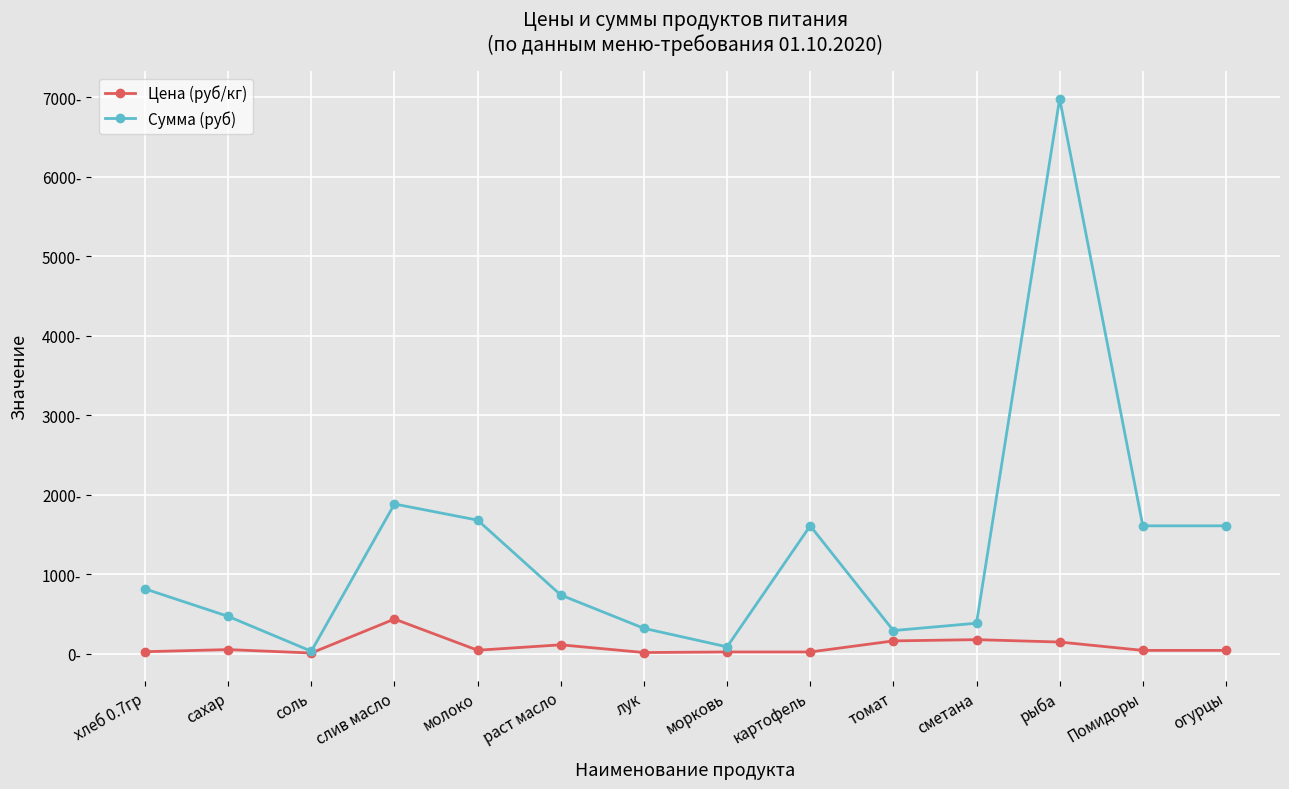

What is the label of the 5th point from the right?

томат